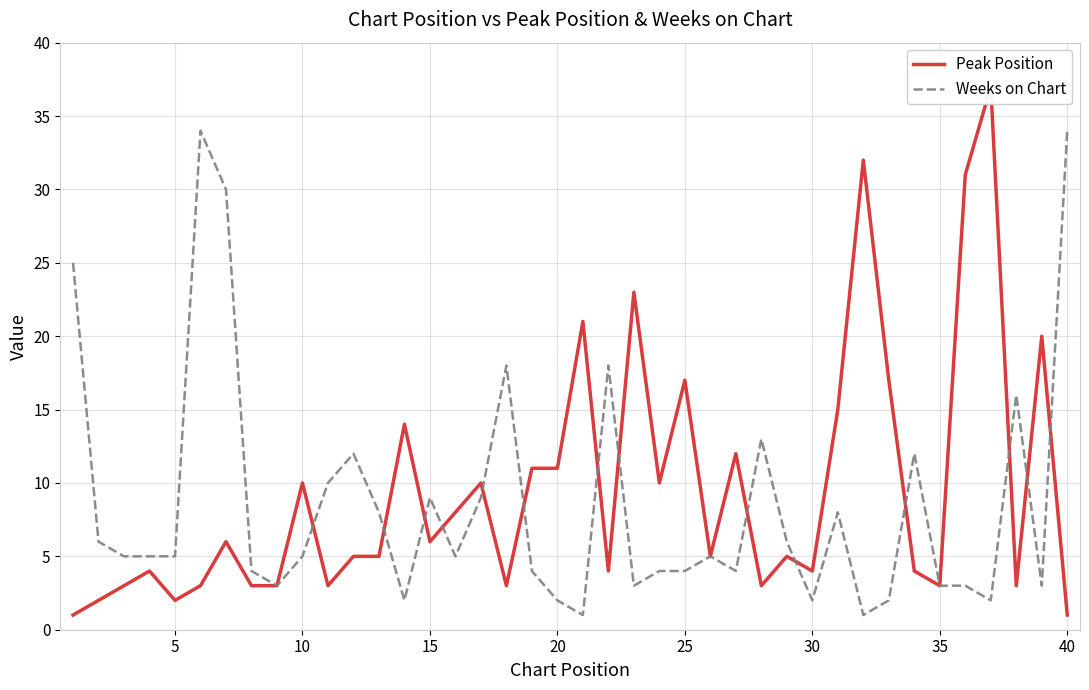

Which series has the largest total across all categories?

Peak Position